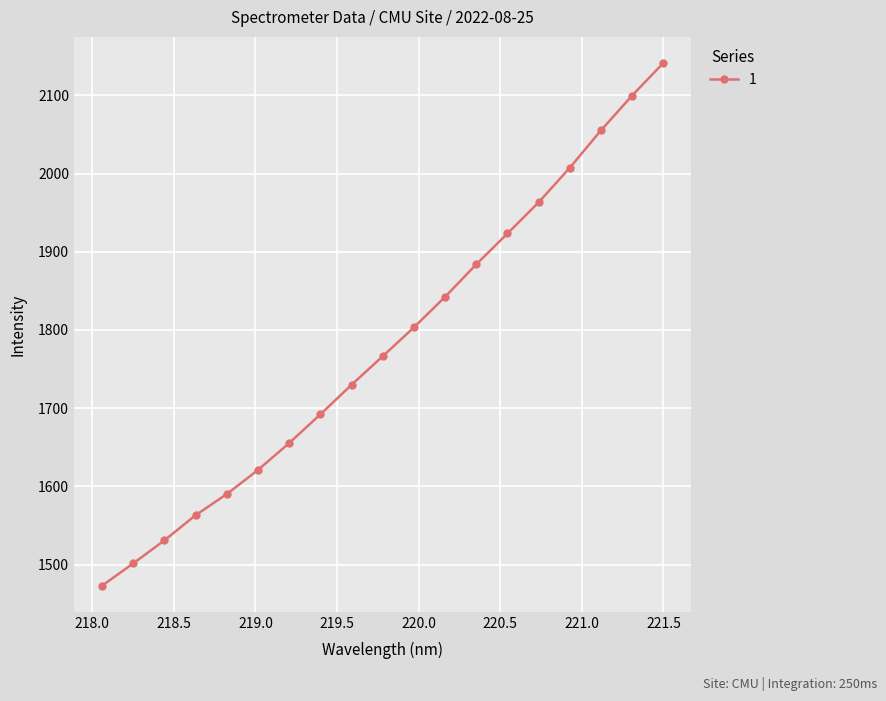

What is the average value?

1781.3